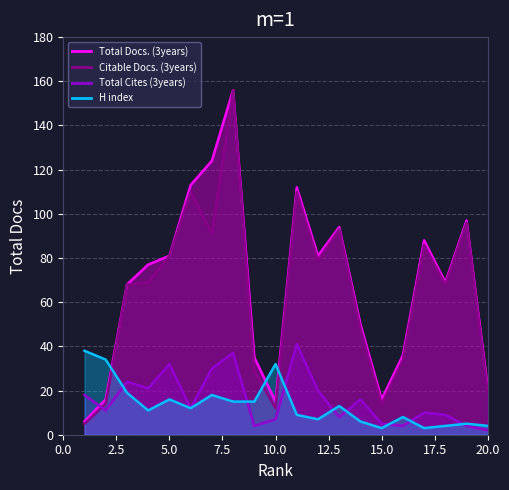

How many lines are shown in the chart?

4